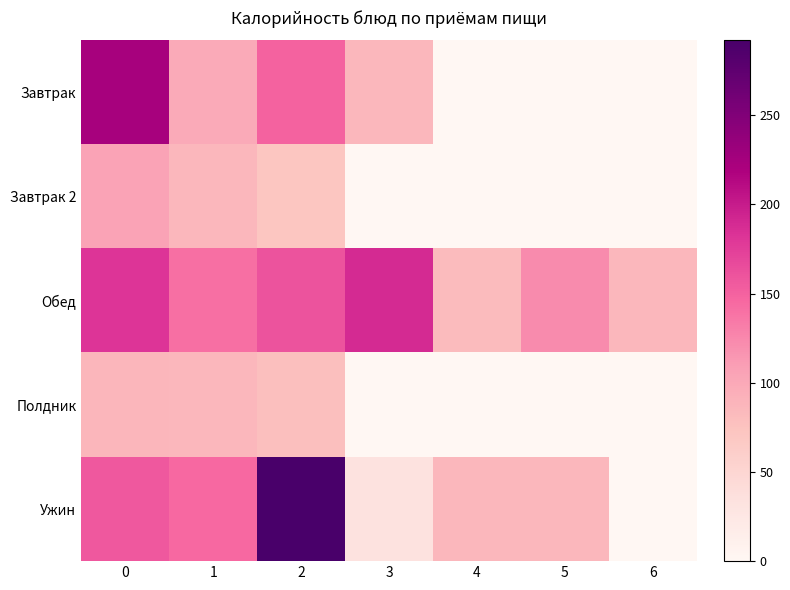

Count the number of data series in this chart.

5